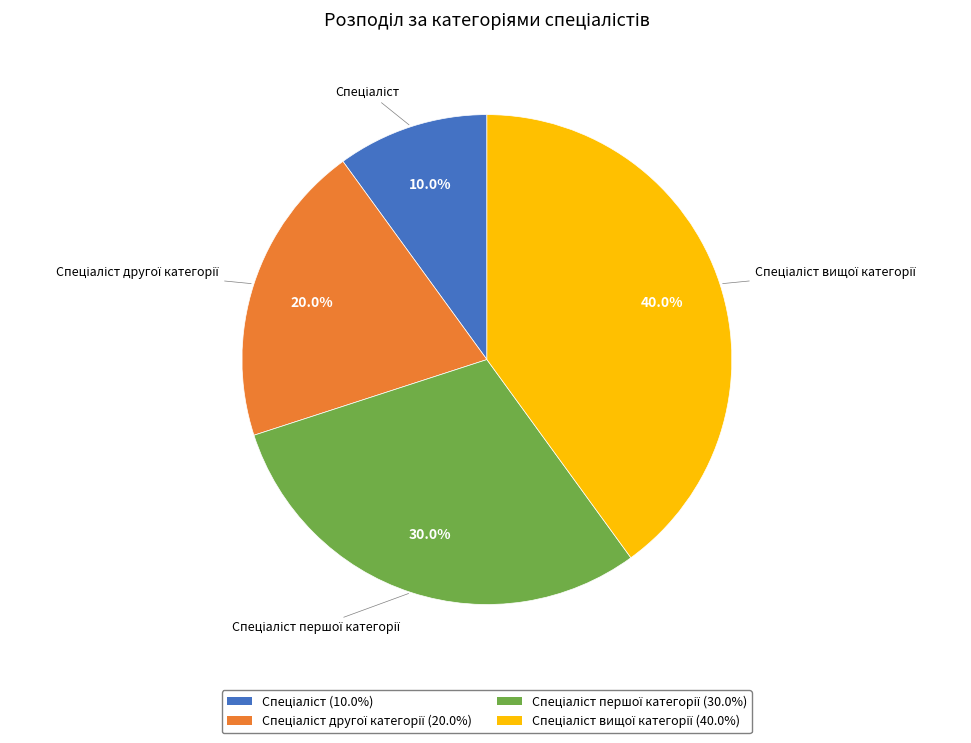

Does any single category account for the majority?

No